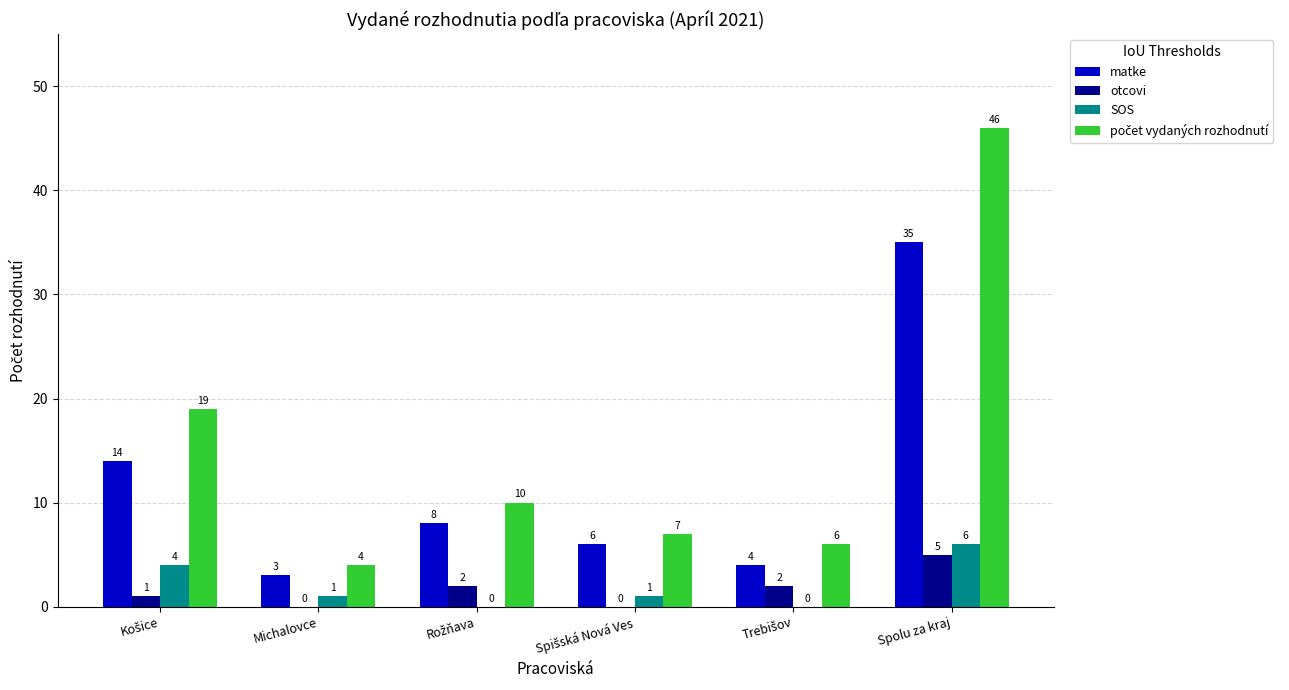

Is the value of SOS at Spolu za kraj greater than the value of otcovi at Spolu za kraj?

Yes